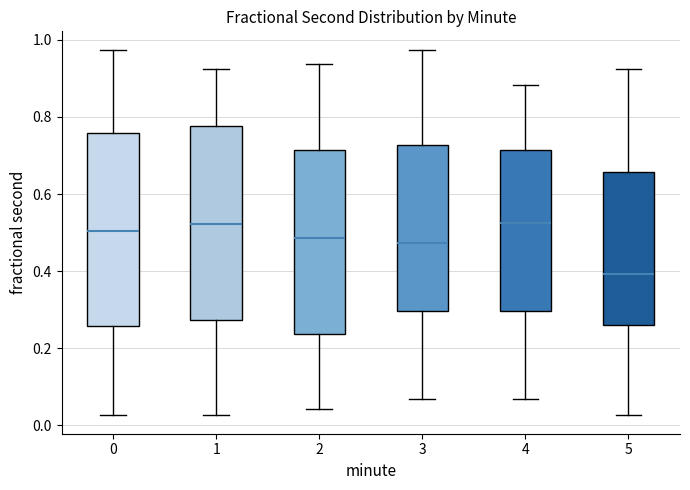

Reading left to right, transcribe this box plot: for each box, give where its median line is, the range the box spans, and where its two whiskers end, as read against the y-axis. The values are not printed on the chart, so give them approximately, as read against the axis.

0: median 0.50, box 0.26 to 0.76, whiskers 0.02 to 0.98
1: median 0.52, box 0.28 to 0.78, whiskers 0.02 to 0.92
2: median 0.48, box 0.24 to 0.72, whiskers 0.04 to 0.94
3: median 0.48, box 0.30 to 0.72, whiskers 0.06 to 0.98
4: median 0.52, box 0.30 to 0.72, whiskers 0.06 to 0.88
5: median 0.40, box 0.26 to 0.66, whiskers 0.02 to 0.92